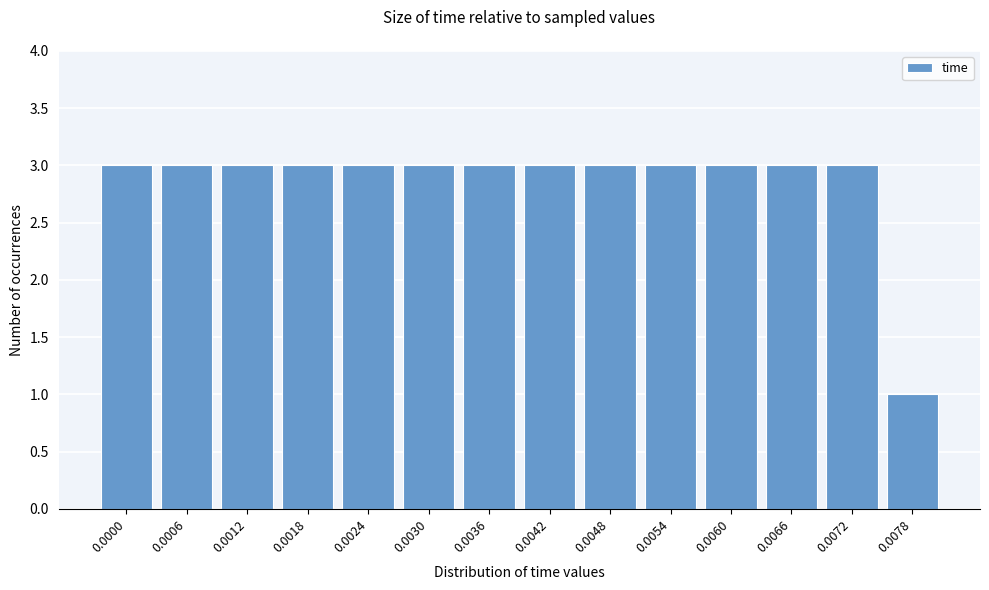

Reading left to right, extract all data points from this chart.

0.0000=3	0.0006=3	0.0012=3	0.0018=3	0.0024=3	0.0030=3	0.0036=3	0.0042=3	0.0048=3	0.0054=3	0.0060=3	0.0066=3	0.0072=3	0.0078=1